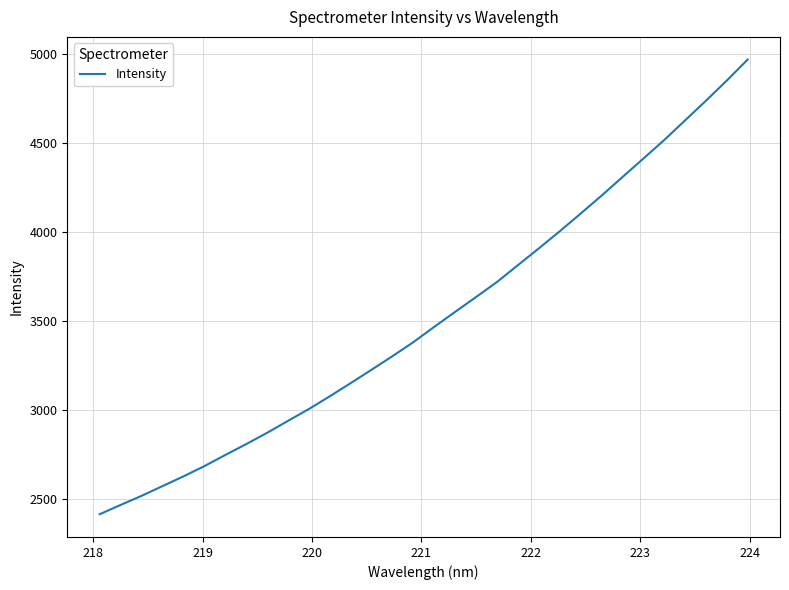

What is the smallest value displayed?

2416.9